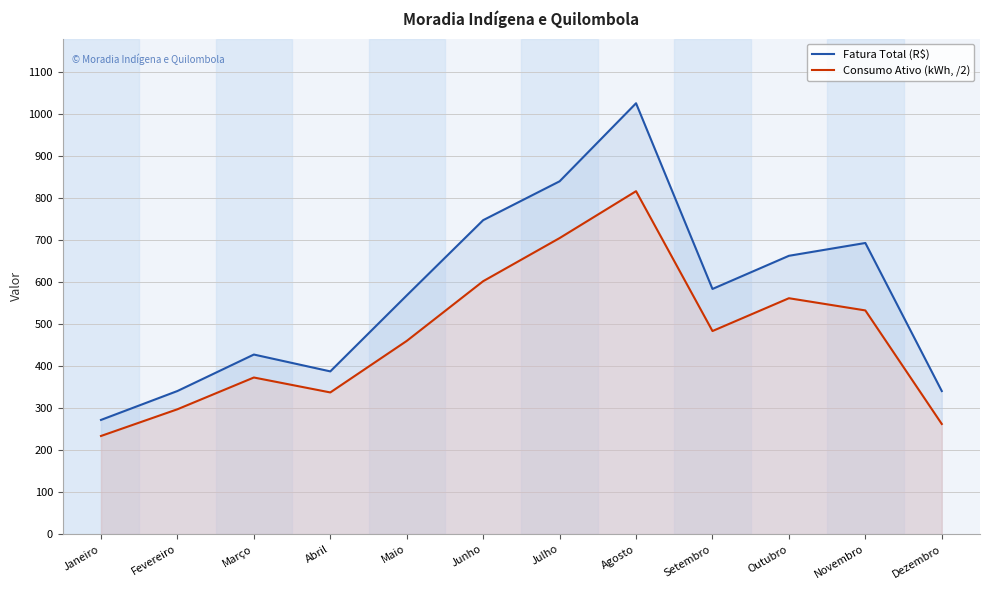

Count the number of data series in this chart.

2